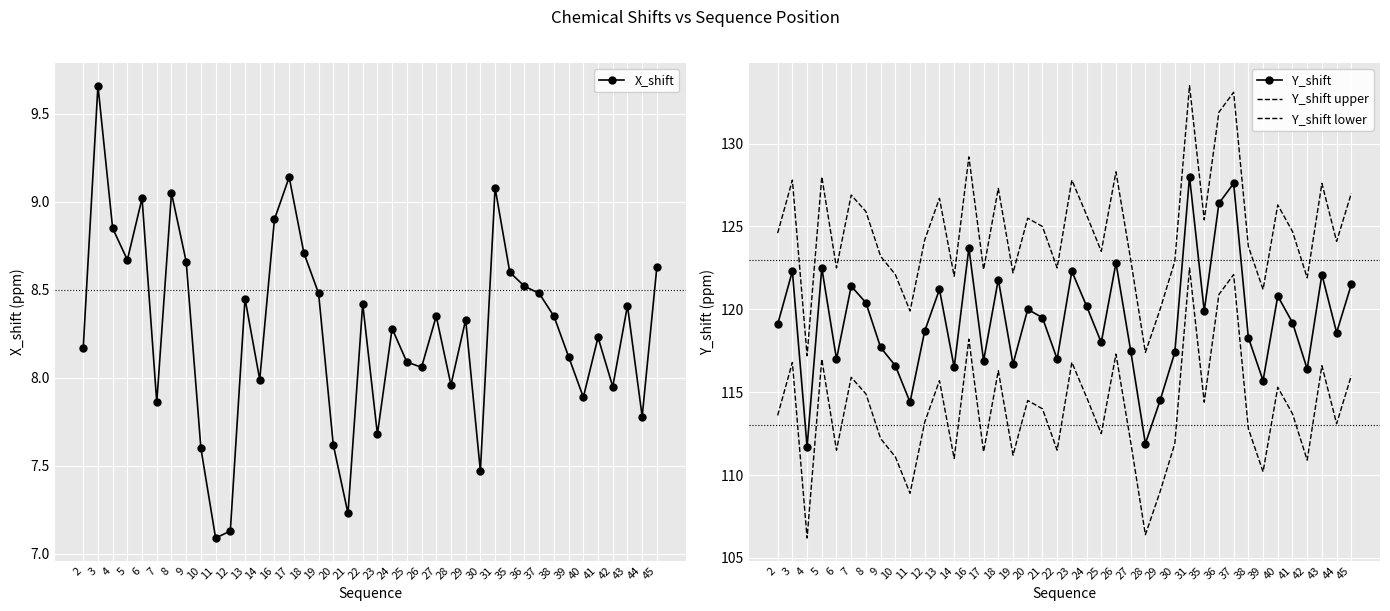

What is the value of the Y_shift upper point at the 16th from the left?

127.3